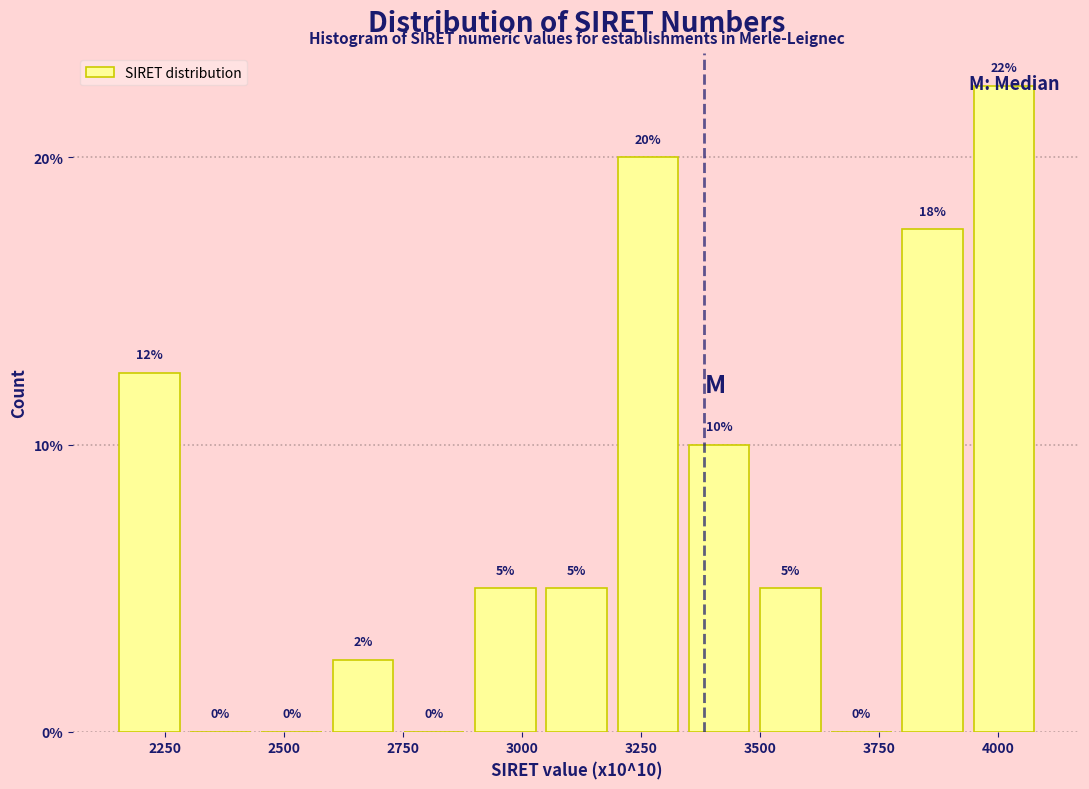

Read against the x-axis, roughly where is the centre of the tallest bar?

4000